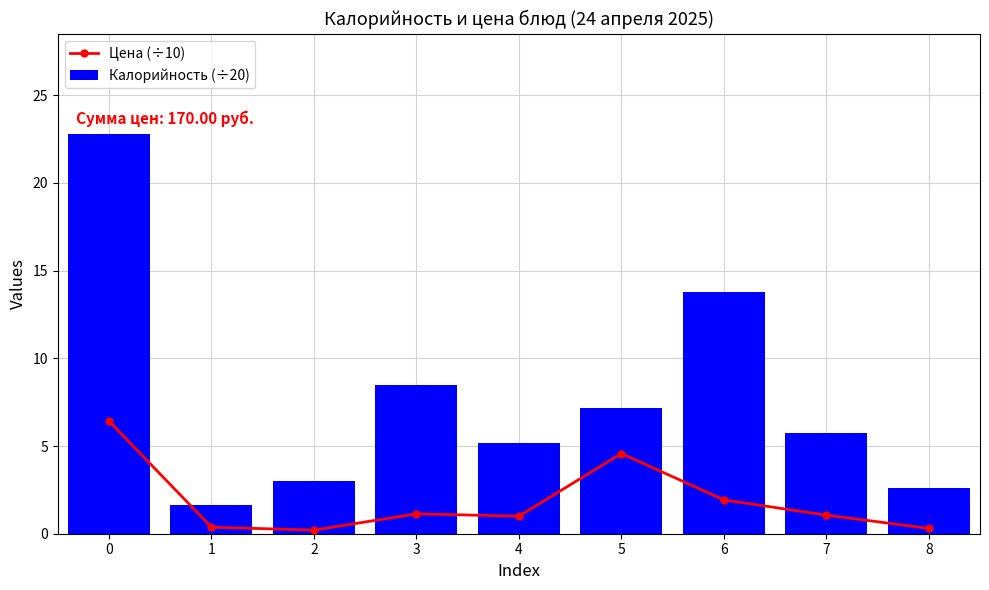

Count the number of data series in this chart.

2